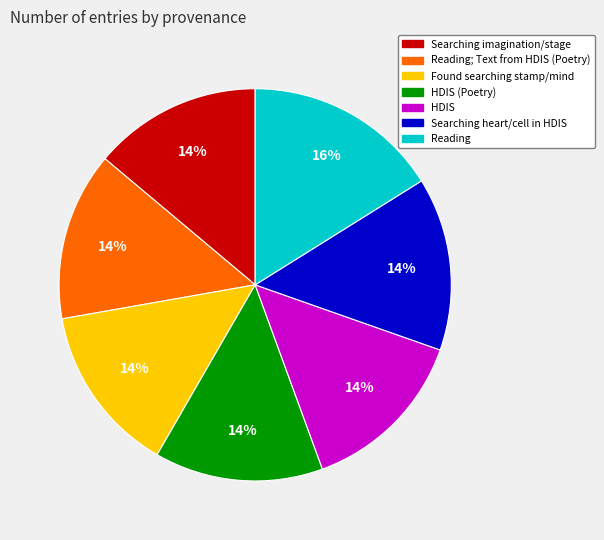

To the nearest percent, what is the average slice percentage?

14%